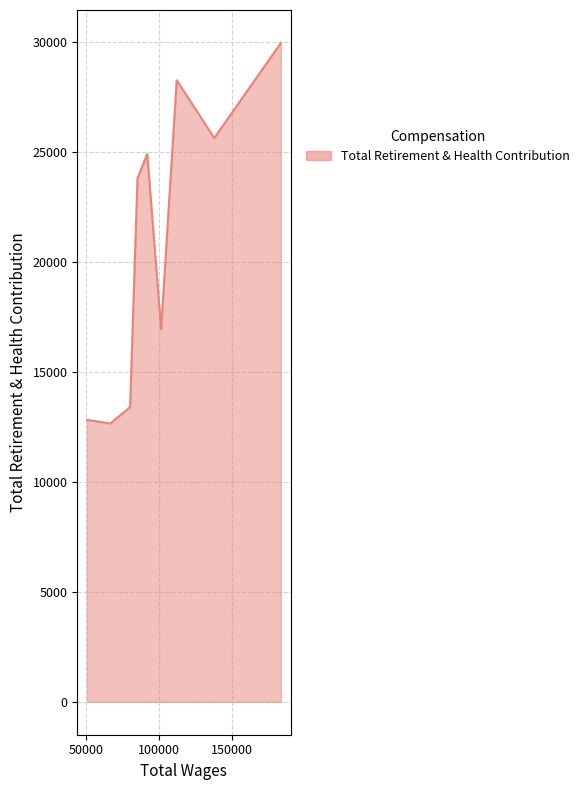

How many interior local valleys (lower than both neighbors) does the data have?

3